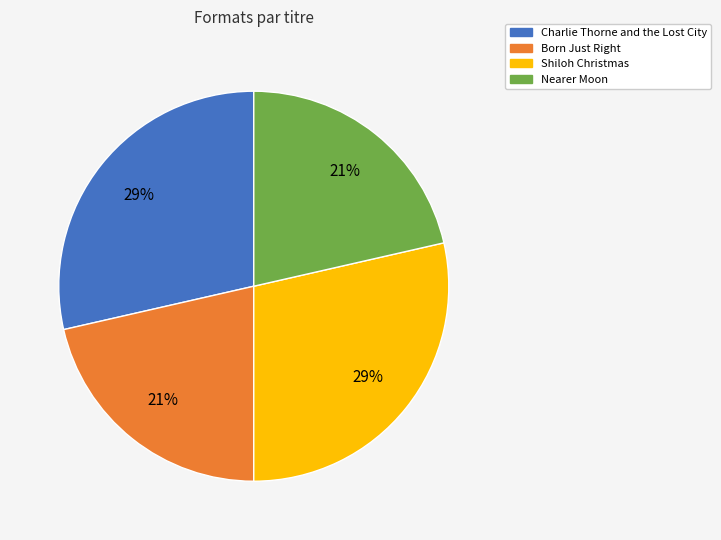

Do Shiloh Christmas and Charlie Thorne and the Lost City together represent more than half of the pie?

Yes